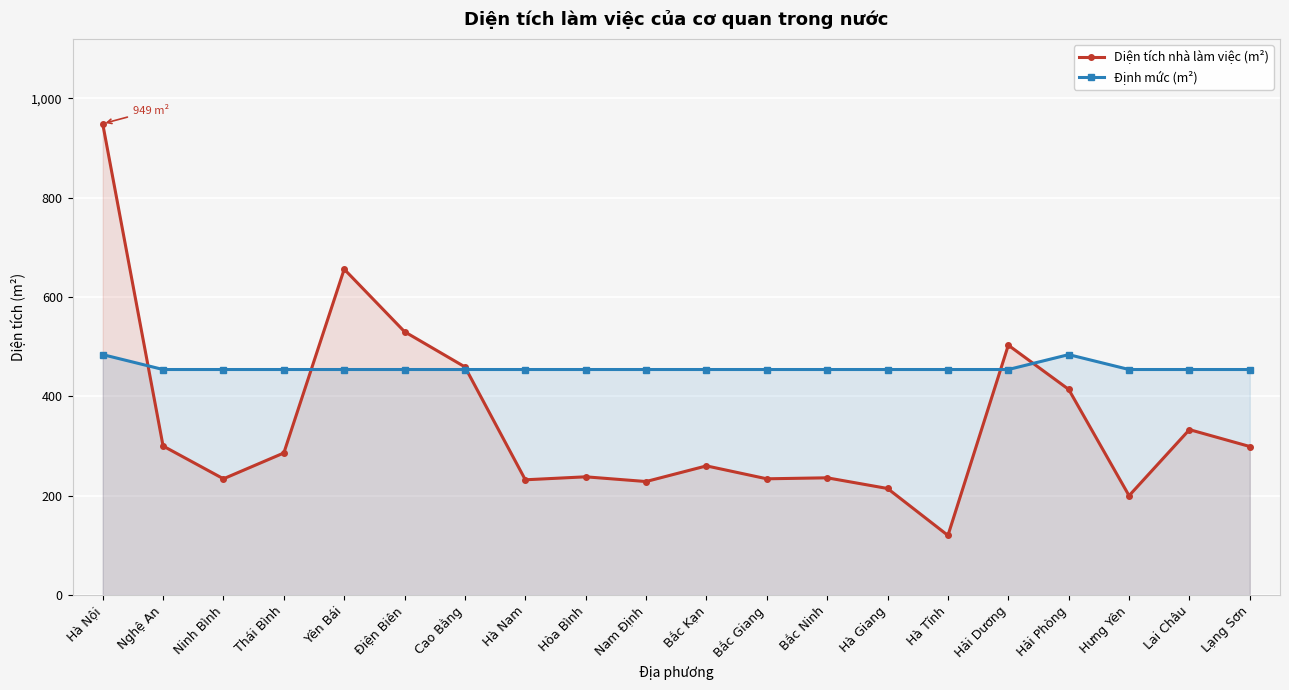

Is the value of Diện tích nhà làm việc (m²) at Hải Phòng greater than the value of Định mức (m²) at Hà Nội?

No